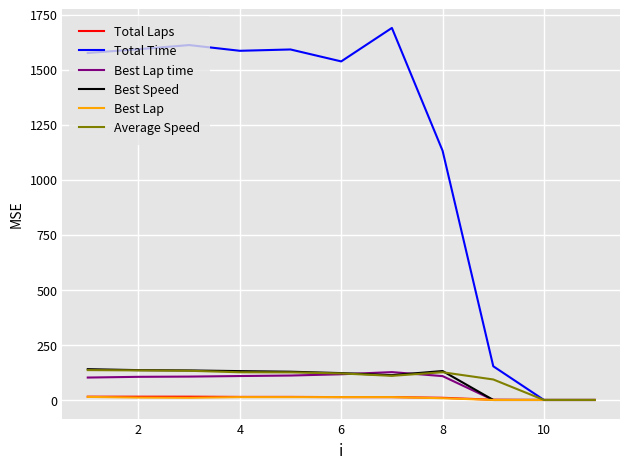

True or false: Best Speed has more than 0 points higher than both neighbors.

True